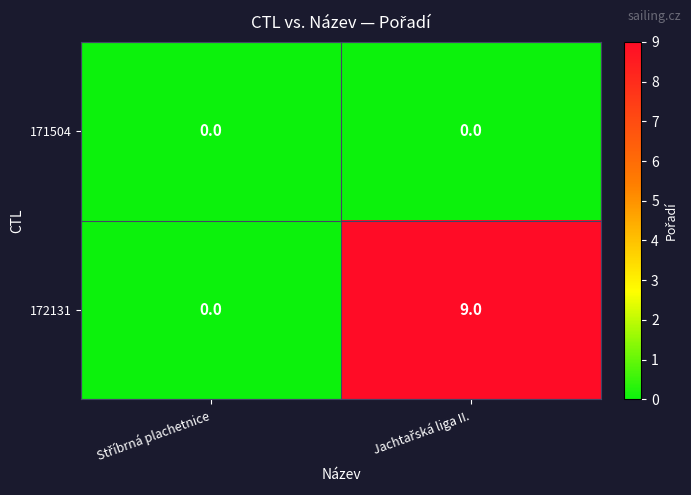

At how many categories does at least one series exceed 6?

1